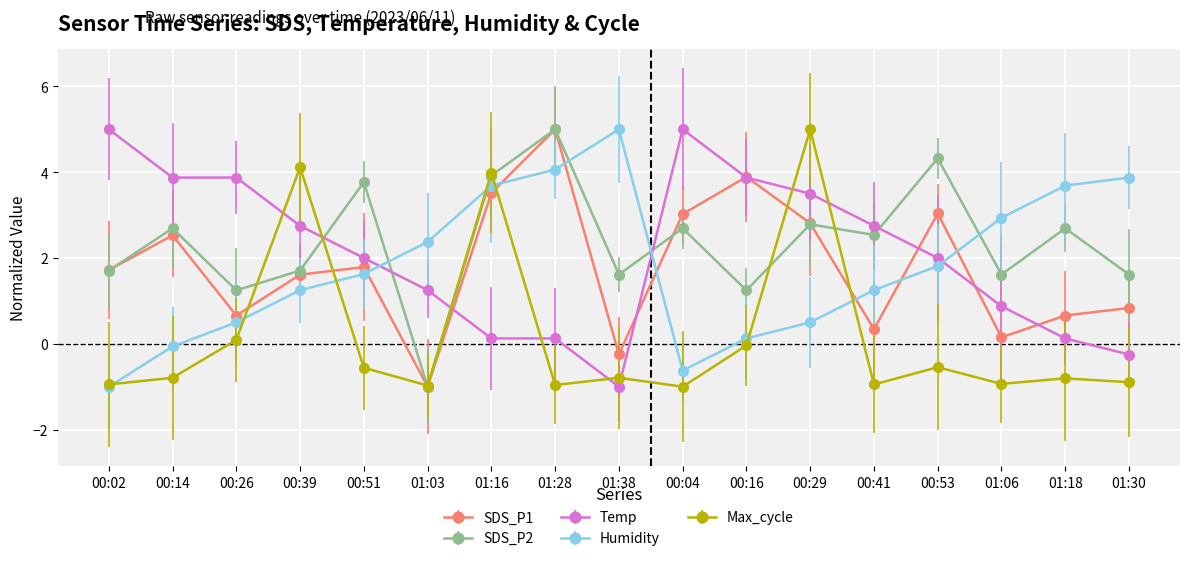

Where is SDS_P1 nearest to the value 2?

00:51